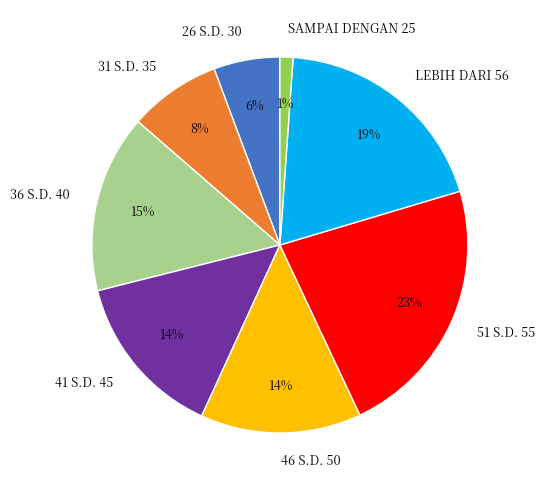

To the nearest percent, what percentage of the pie is 46 S.D. 50?

14%